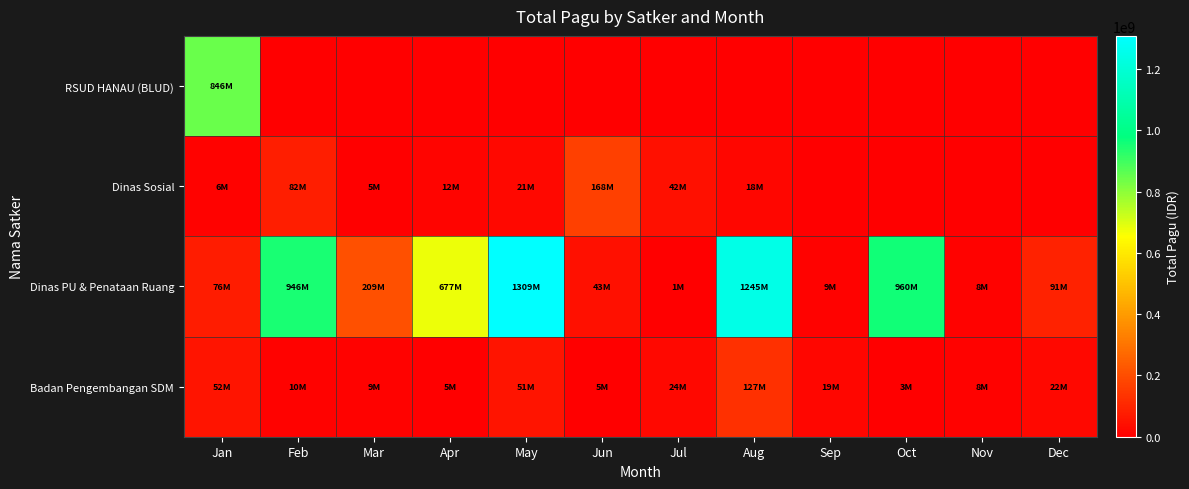

Reading right to left, transcribe all the data shown in this chart.

RSUD HANAU (BLUD): Dec=0	Nov=0	Oct=0	Sep=0	Aug=0	Jul=0	Jun=0	May=0	Apr=0	Mar=0	Feb=0	Jan=846300000
Dinas Sosial: Dec=0	Nov=0	Oct=0	Sep=0	Aug=18000000	Jul=41600000	Jun=167900000	May=21100000	Apr=12500000	Mar=5000000	Feb=81778000	Jan=6000000
Dinas PU & Penataan Ruang: Dec=90900000	Nov=8160000	Oct=959971000	Sep=8820000	Aug=1244880000	Jul=800000	Jun=42800000	May=1308795000	Apr=676532000	Mar=208990000	Feb=946402000	Jan=75700000
Badan Pengembangan SDM: Dec=21624000	Nov=8130750	Oct=3069800	Sep=18570000	Aug=127409795	Jul=23508875	Jun=5100000	May=51337383	Apr=4675000	Mar=9001057	Feb=10121520	Jan=52095851